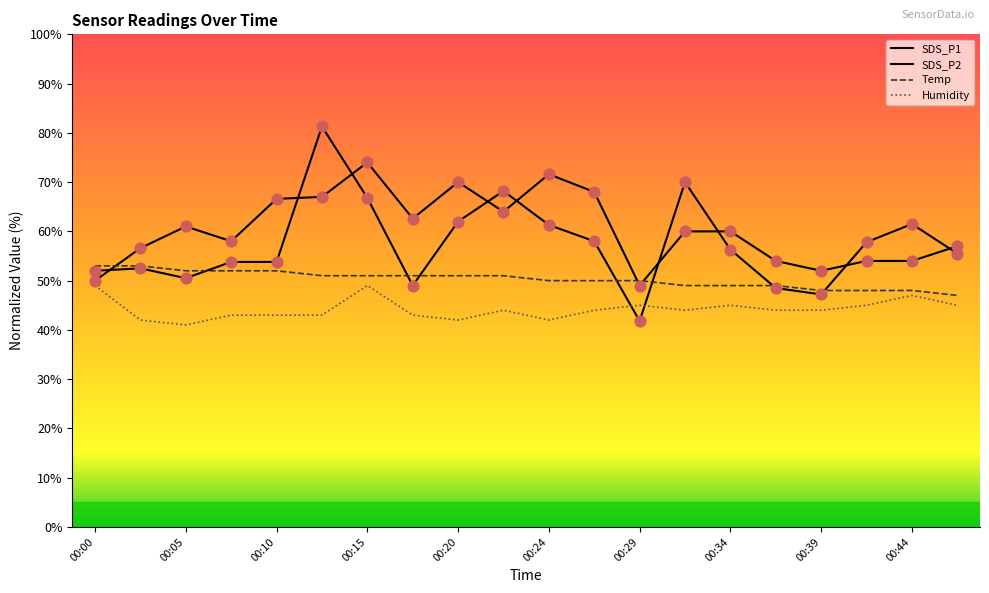

Is the value of SDS_P1 at 00:05 greater than the value of Temp at 00:47?

Yes